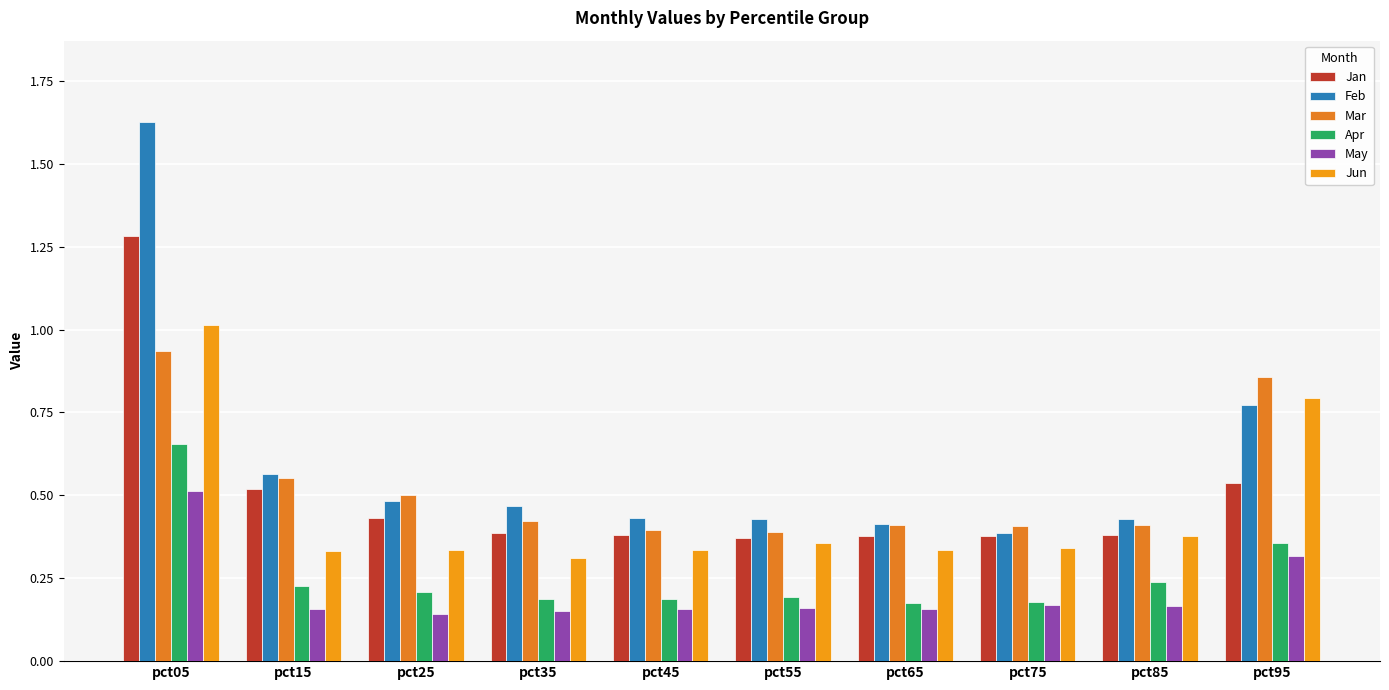

What is the total value across all series at pct35?

1.9